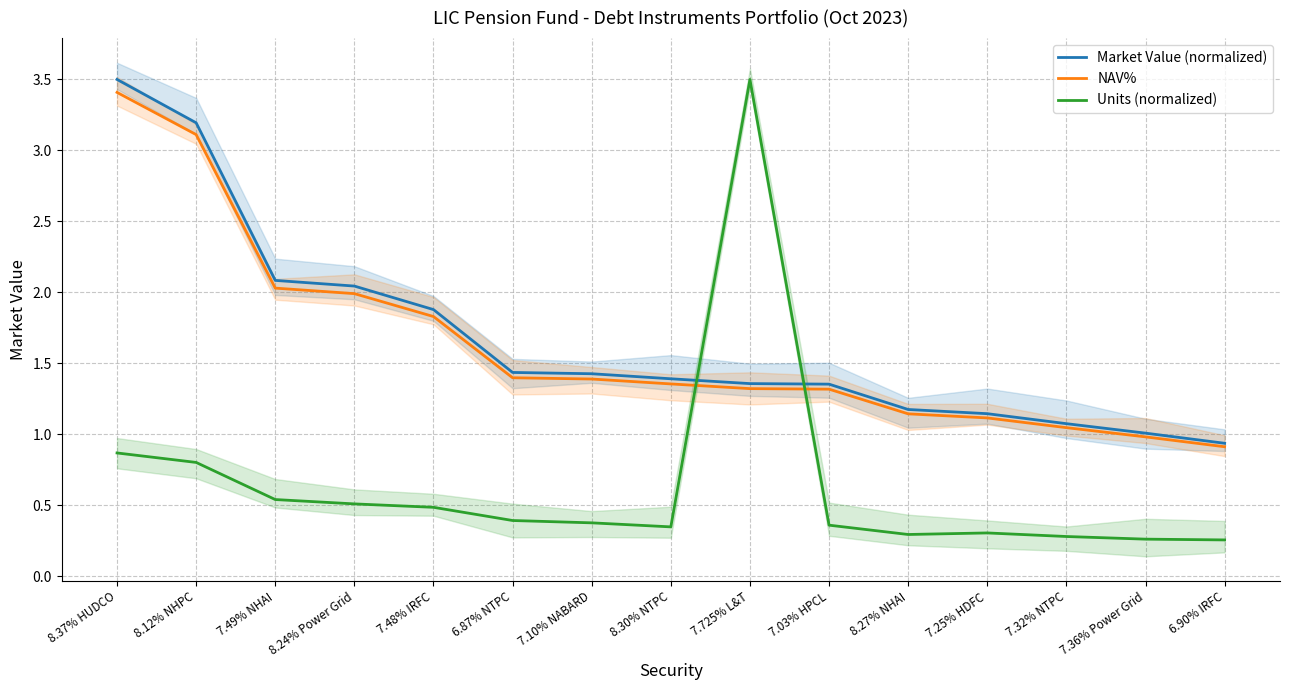

True or false: Market Value (normalized) and NAV% intersect in this chart.

False